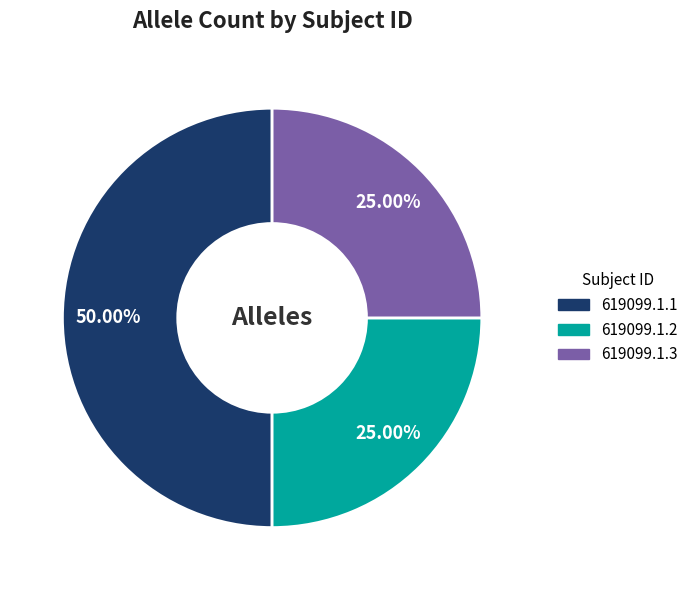

The 619099.1.3 slice represents 25% of the pie. True or false?

True